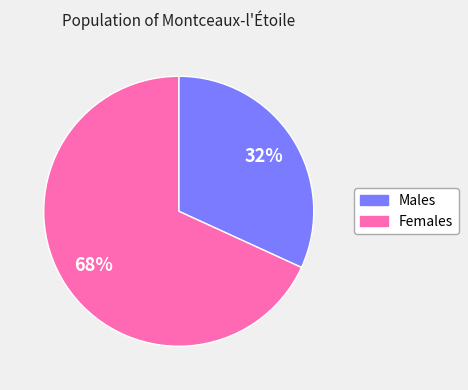

Rank the categories by value from lowest to highest.

Males, Females